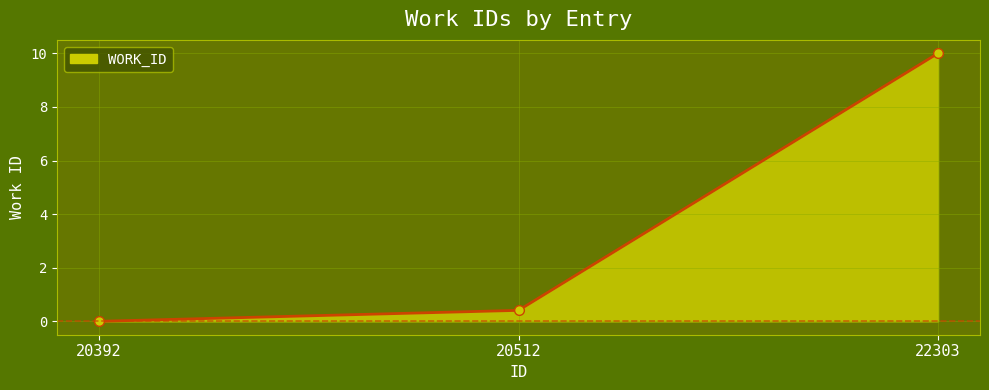

Reading right to left, list all the values displayed in this chart.

22303=10.0	20512=0.4	20392=0.0